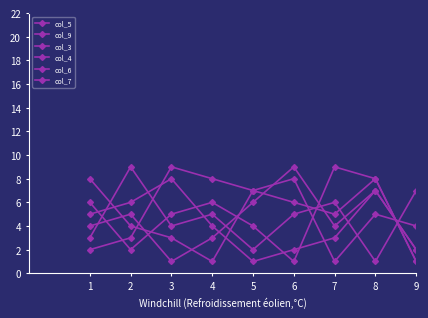

After their last crossing, which series has the higher values: col_3 or col_9?

col_3